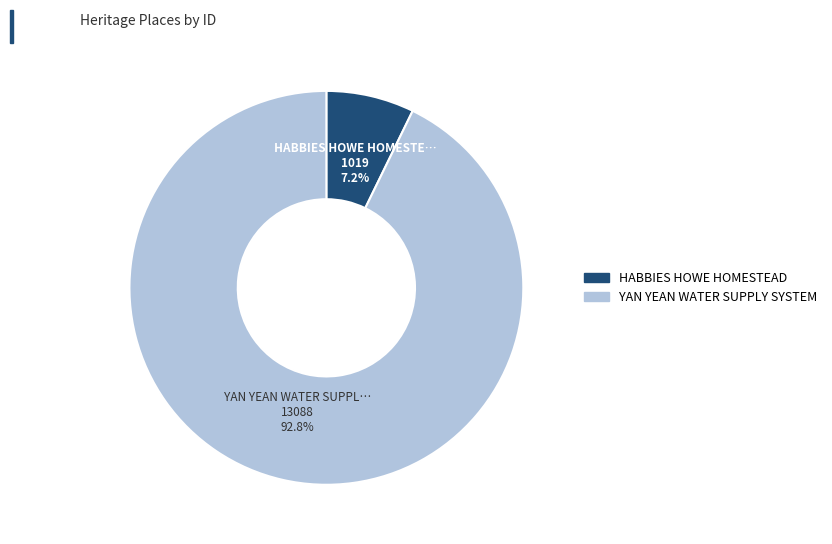

What portion of the pie excludes YAN YEAN WATER SUPPLY SYSTEM?

7.2%